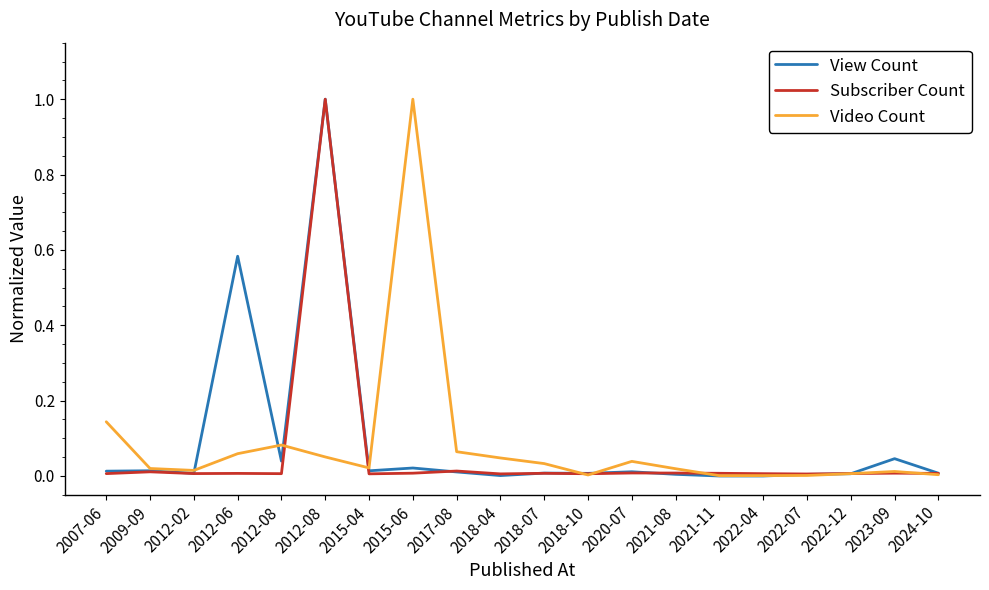

What is the sum of the Video Count values at 2022-04 and 2012-06?

0.1